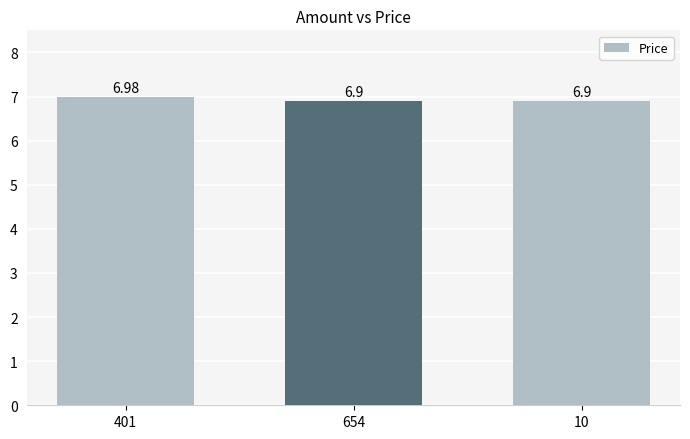

What is the average value?

6.9